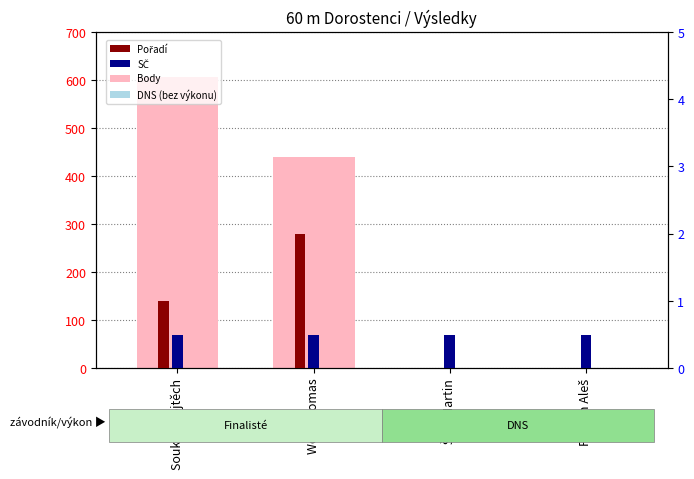

Reading right to left, list all the values displayed in this chart.

Body (výkon skóre): Fictum Aleš=0.0	Šulc Martin=0.0	Wolf Thomas=439.0	Soukup Vojtěch=607.0
Pořadí: Fictum Aleš=0.0	Šulc Martin=0.0	Wolf Thomas=2.0	Soukup Vojtěch=1.0
SČ: Fictum Aleš=0.5	Šulc Martin=0.5	Wolf Thomas=0.5	Soukup Vojtěch=0.5